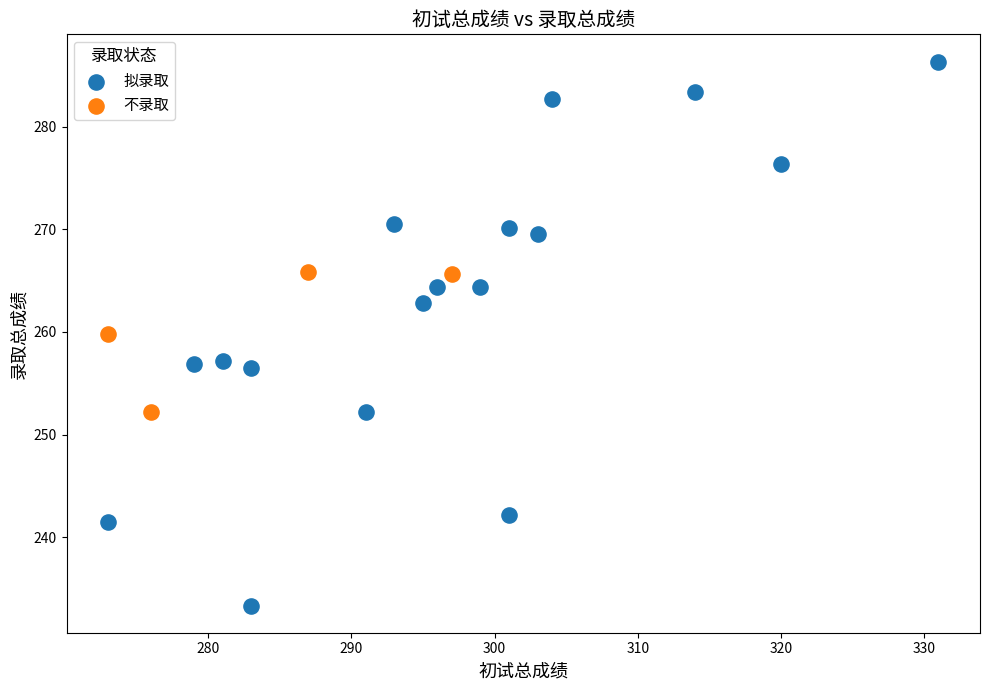

Which series has the widest spread of Y values?

拟录取